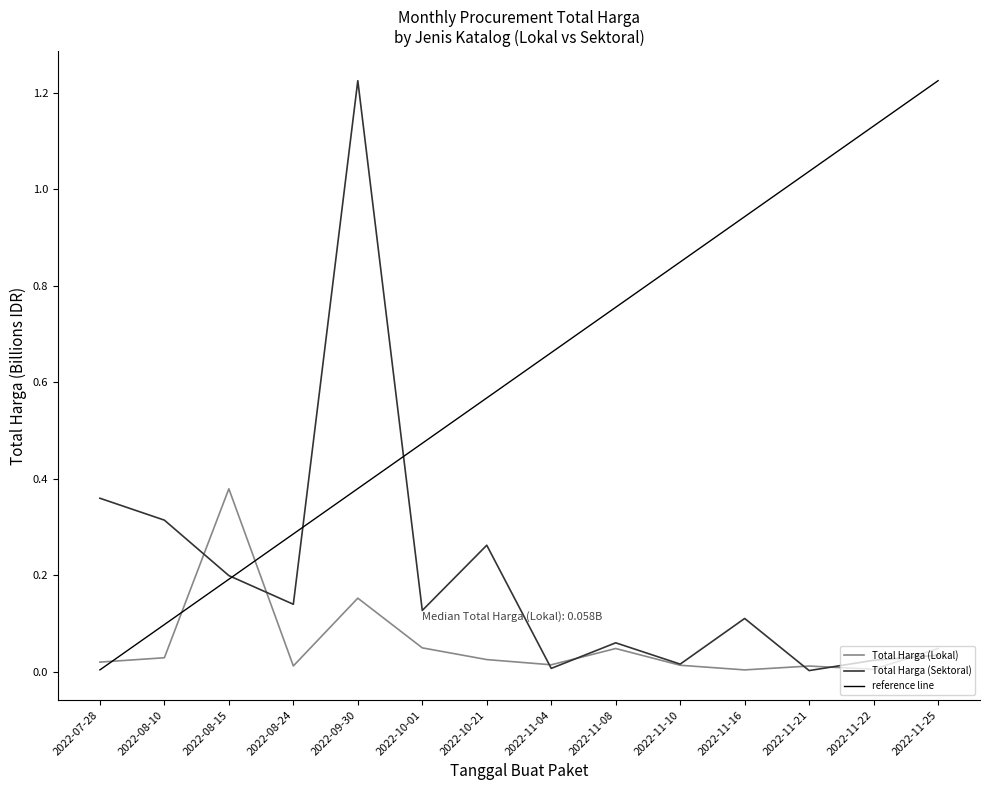

How many interior local valleys does the Total Harga (Lokal) series have?

4